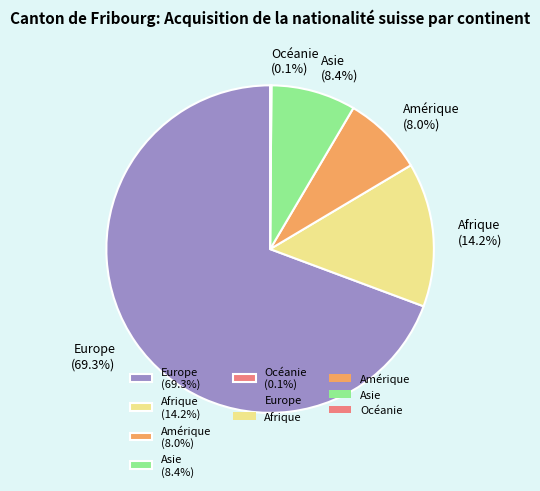

What is the majority slice?

Europe